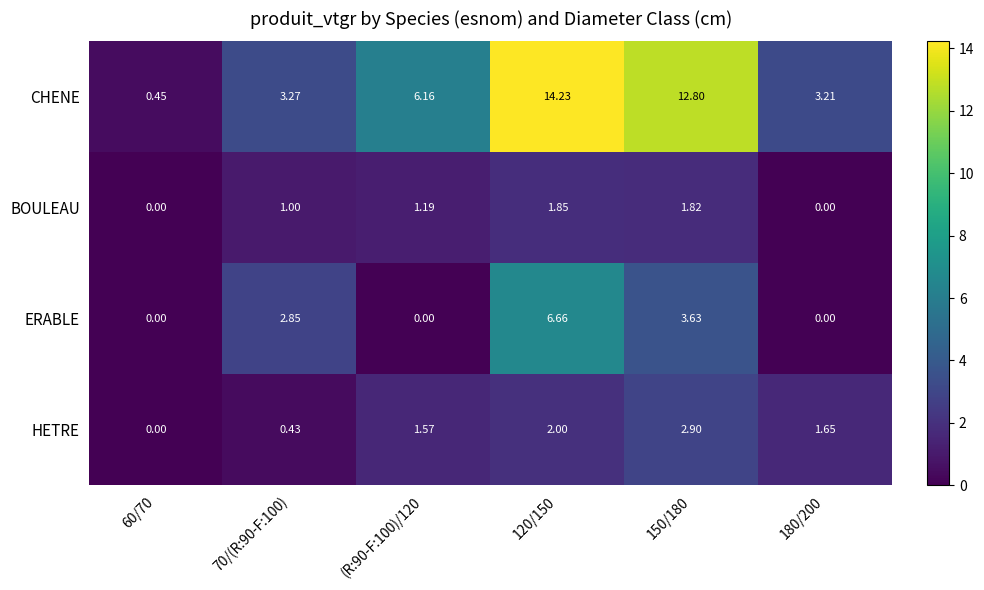

List the series in order of their peak value, lowest first.

BOULEAU, HETRE, ERABLE, CHENE